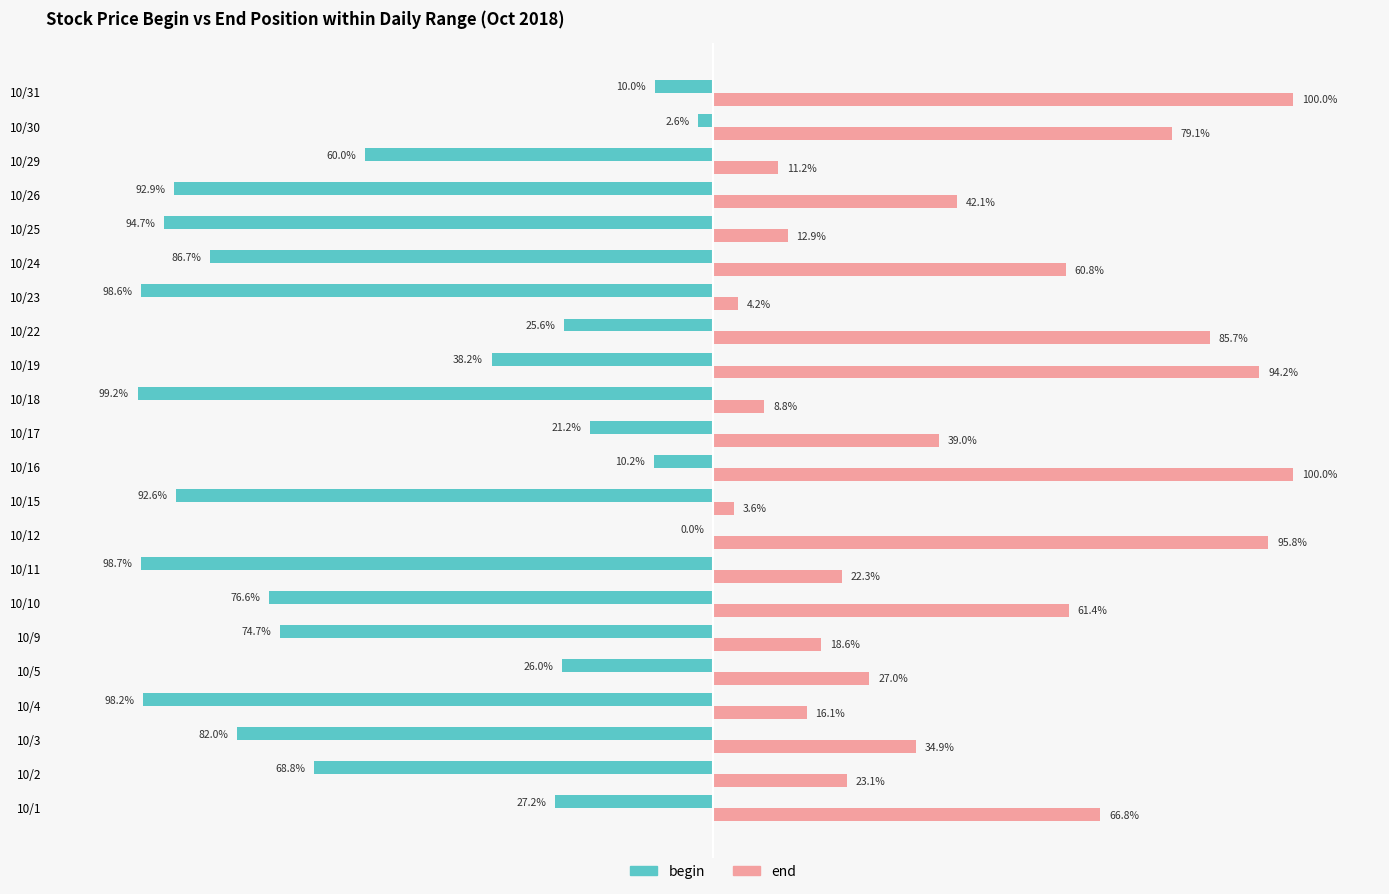

At which category is the sum across all series the highest?

10/12